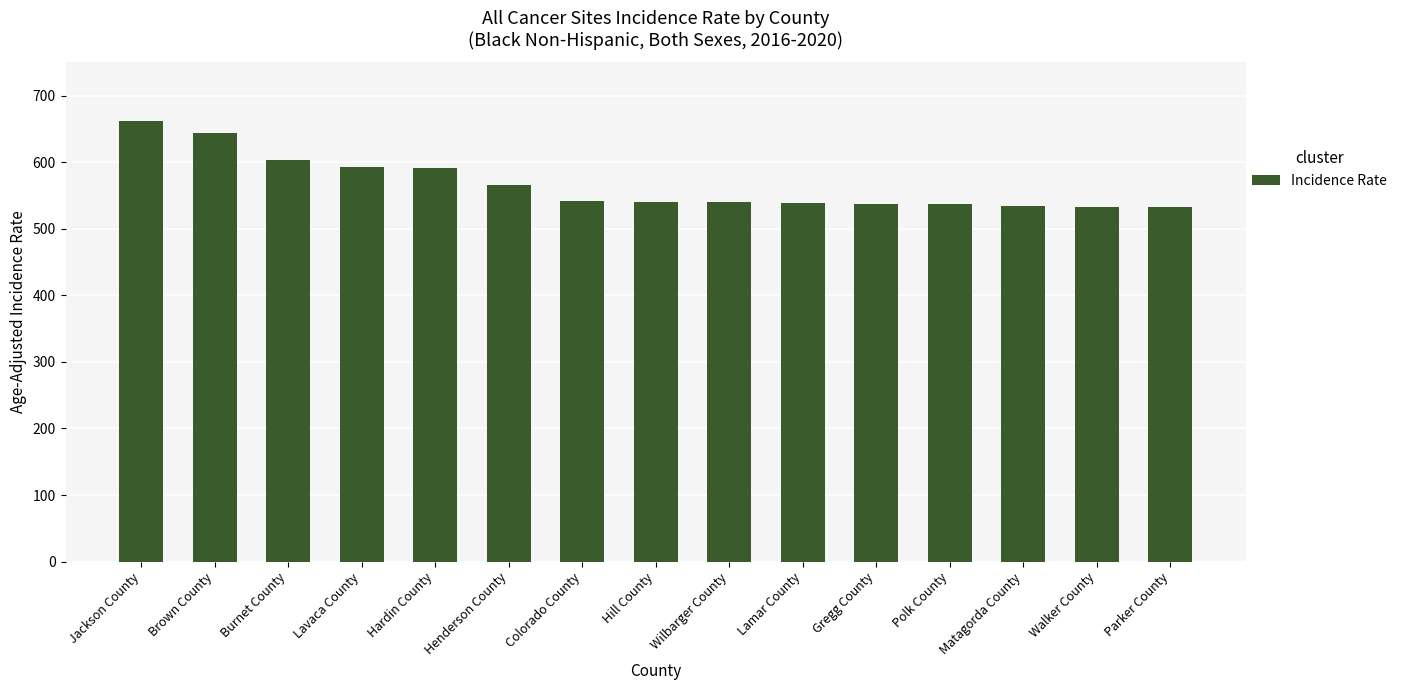

How many bars are there in total?

15